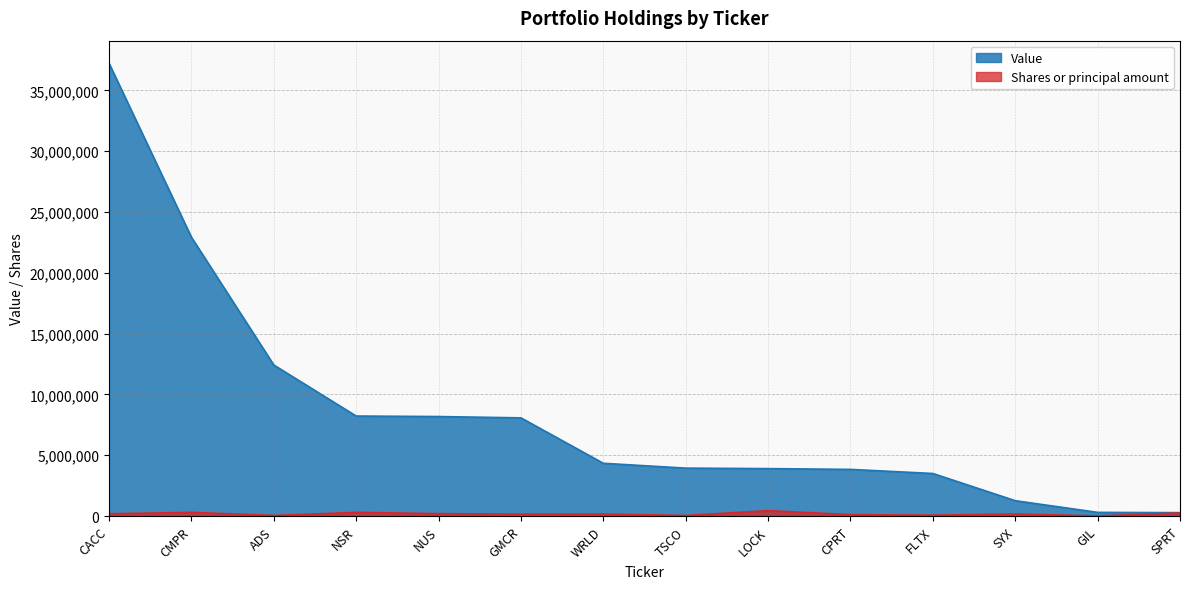

What is the label of the 10th point from the left?

CPRT